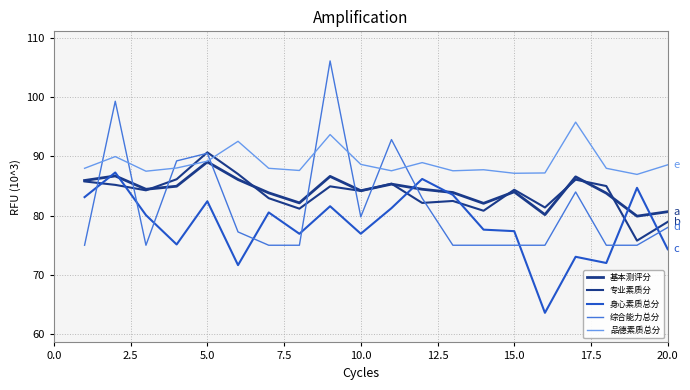

Does the chart display data point markers on the line(s)?

No